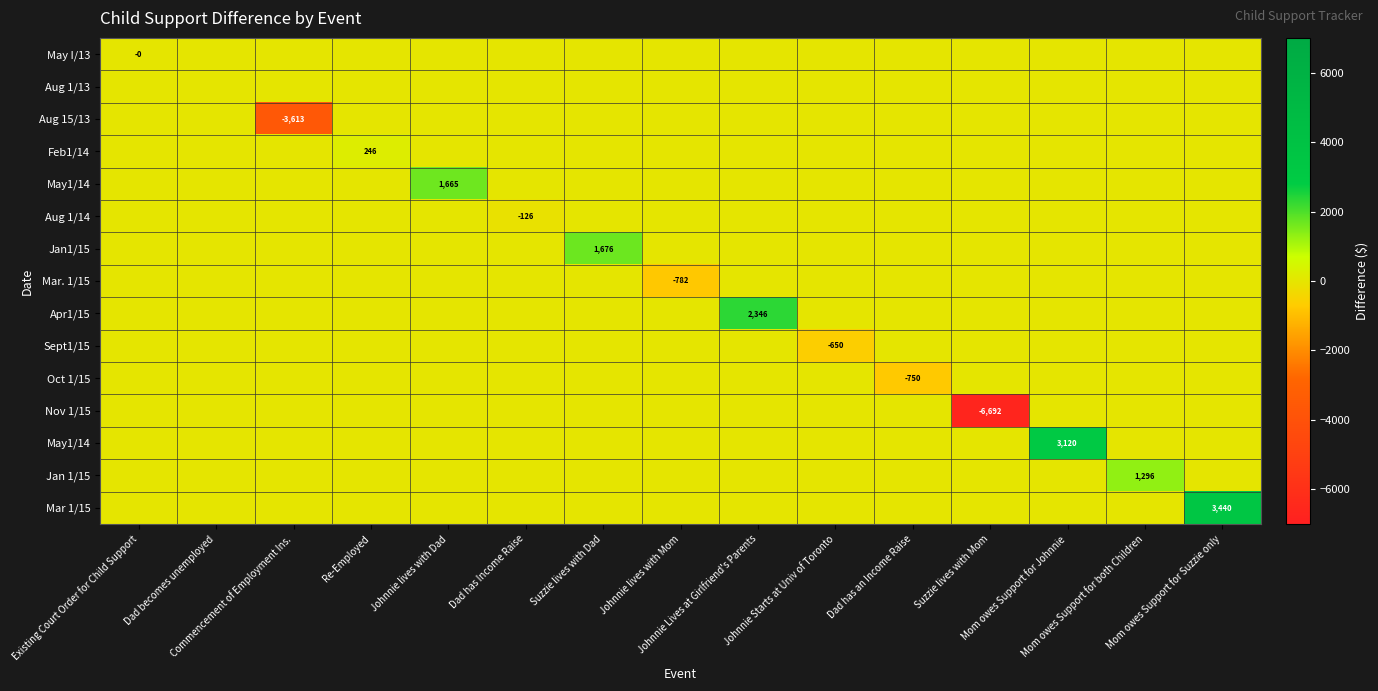

How many distinct data groups are displayed?

15